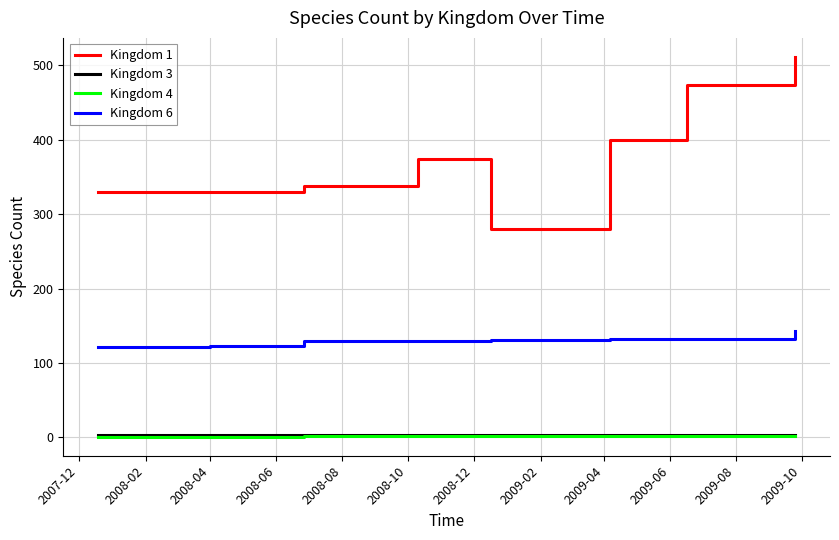

Count the number of categories in the chart.

8